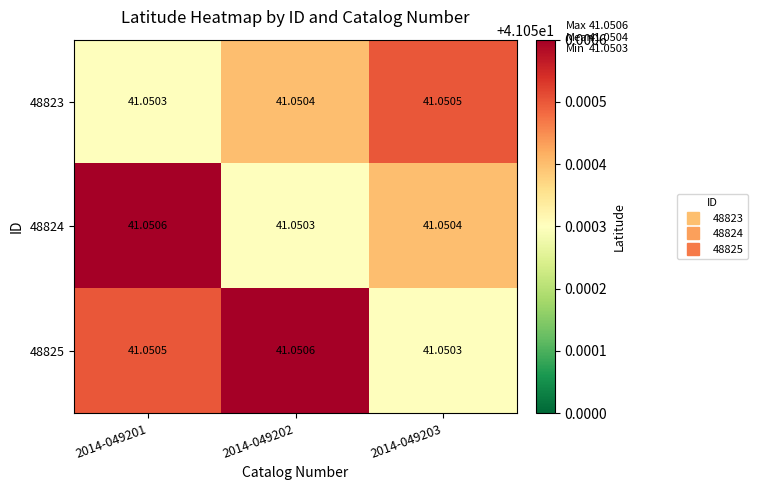

Is the value of 48824 at 2014-049201 greater than the value of 48825 at 2014-049201?

Yes